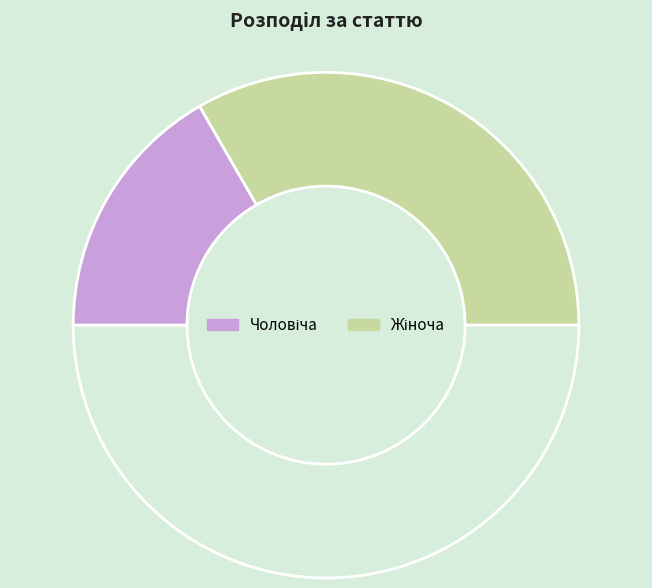

Count the number of slices in the pie.

3